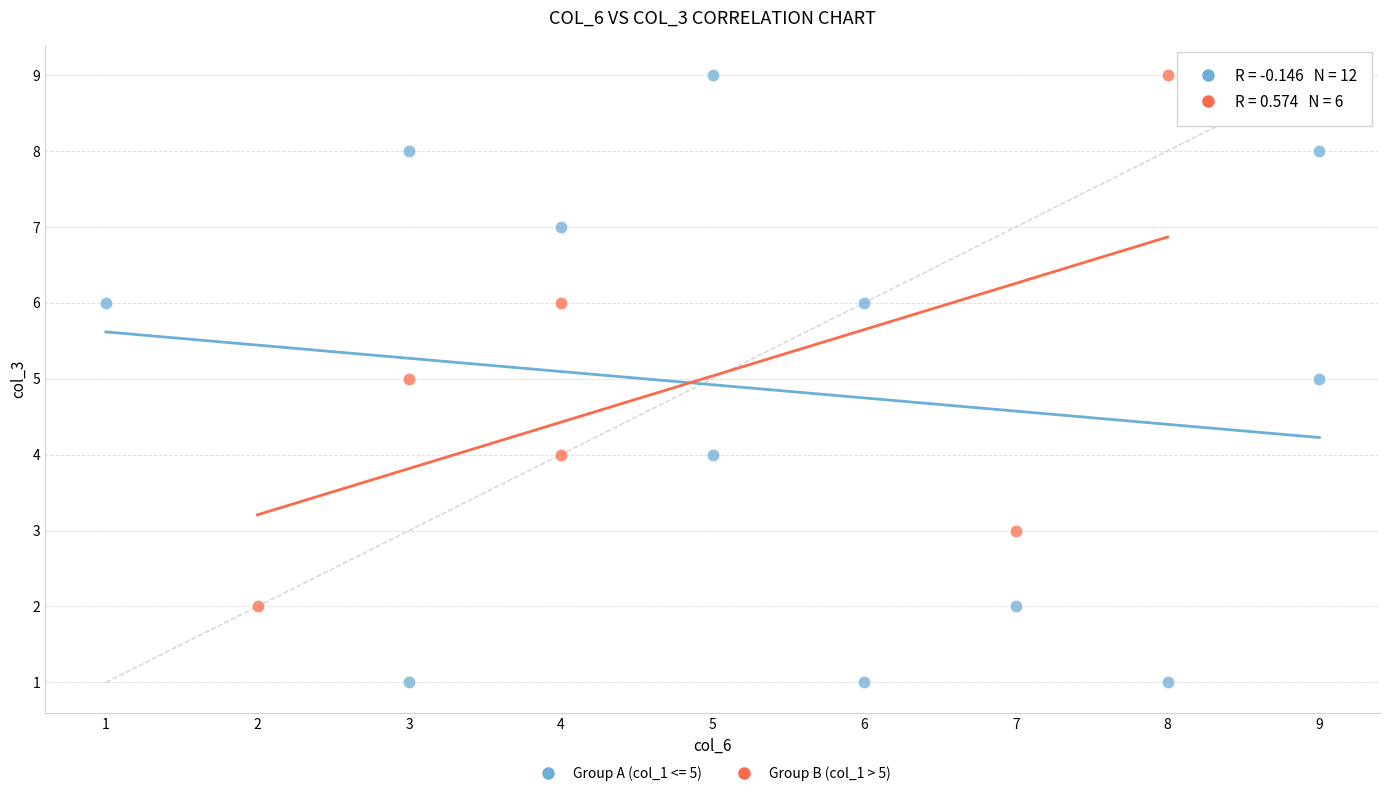

Which series reaches the minimum Y coordinate?

Group A (col_1 <= 5)